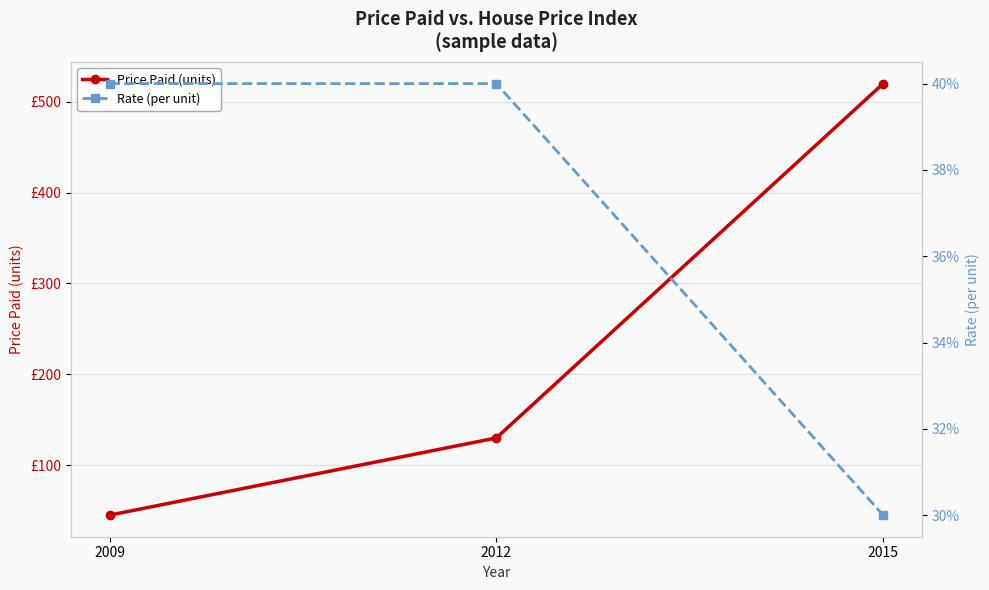

What is the total value across all series at 2015?

520.3